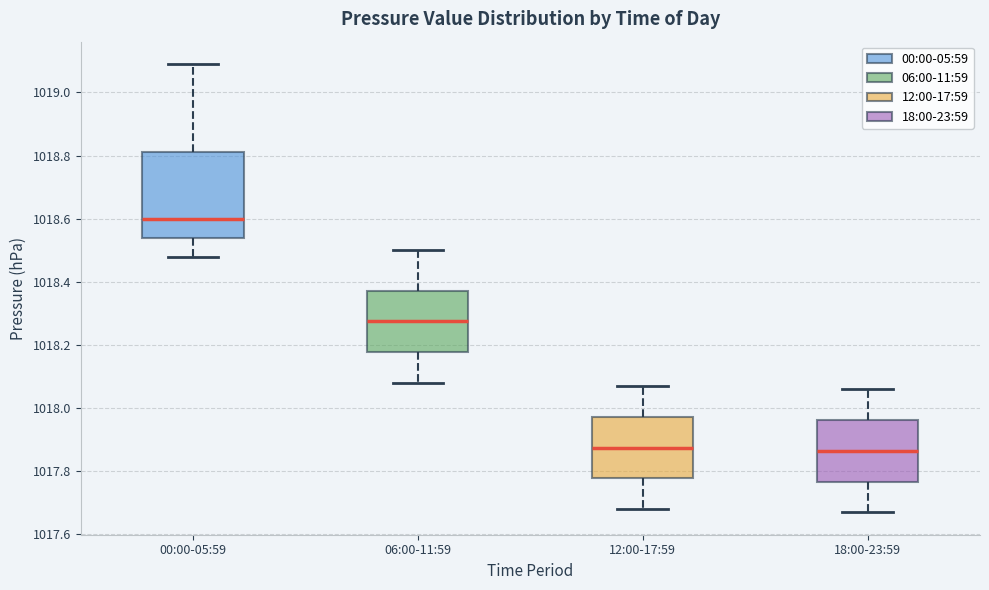

Reading left to right, transcribe this box plot: for each box, give where its median line is, the range the box spans, and where its two whiskers end, as read against the y-axis. The values are not printed on the chart, so give them approximately, as read against the axis.

00:00-05:59: median 1018.60, box 1018.54 to 1018.82, whiskers 1018.48 to 1019.10
06:00-11:59: median 1018.28, box 1018.18 to 1018.38, whiskers 1018.08 to 1018.50
12:00-17:59: median 1017.88, box 1017.78 to 1017.98, whiskers 1017.68 to 1018.08
18:00-23:59: median 1017.86, box 1017.76 to 1017.96, whiskers 1017.68 to 1018.06